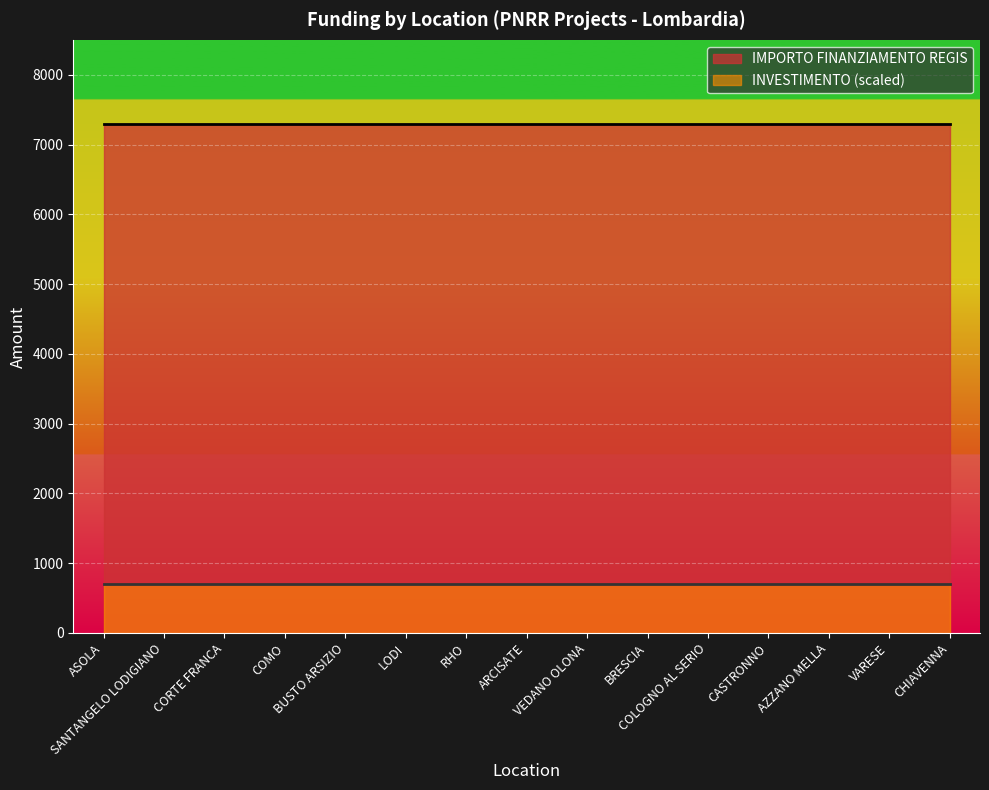

The IMPORTO FINANZIAMENTO REGIS series shows 10659.1 at BRESCIA. True or false?

False